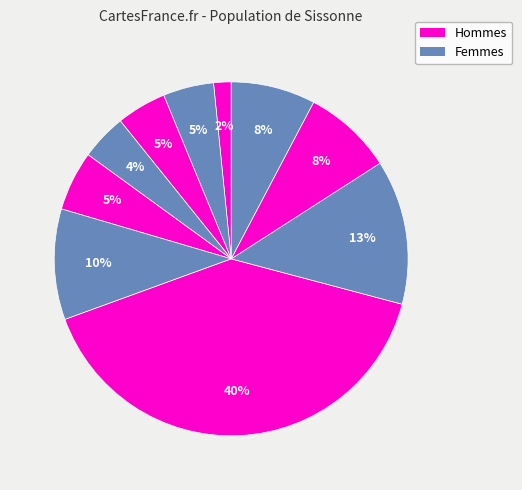

How many slices are in this pie chart?

10